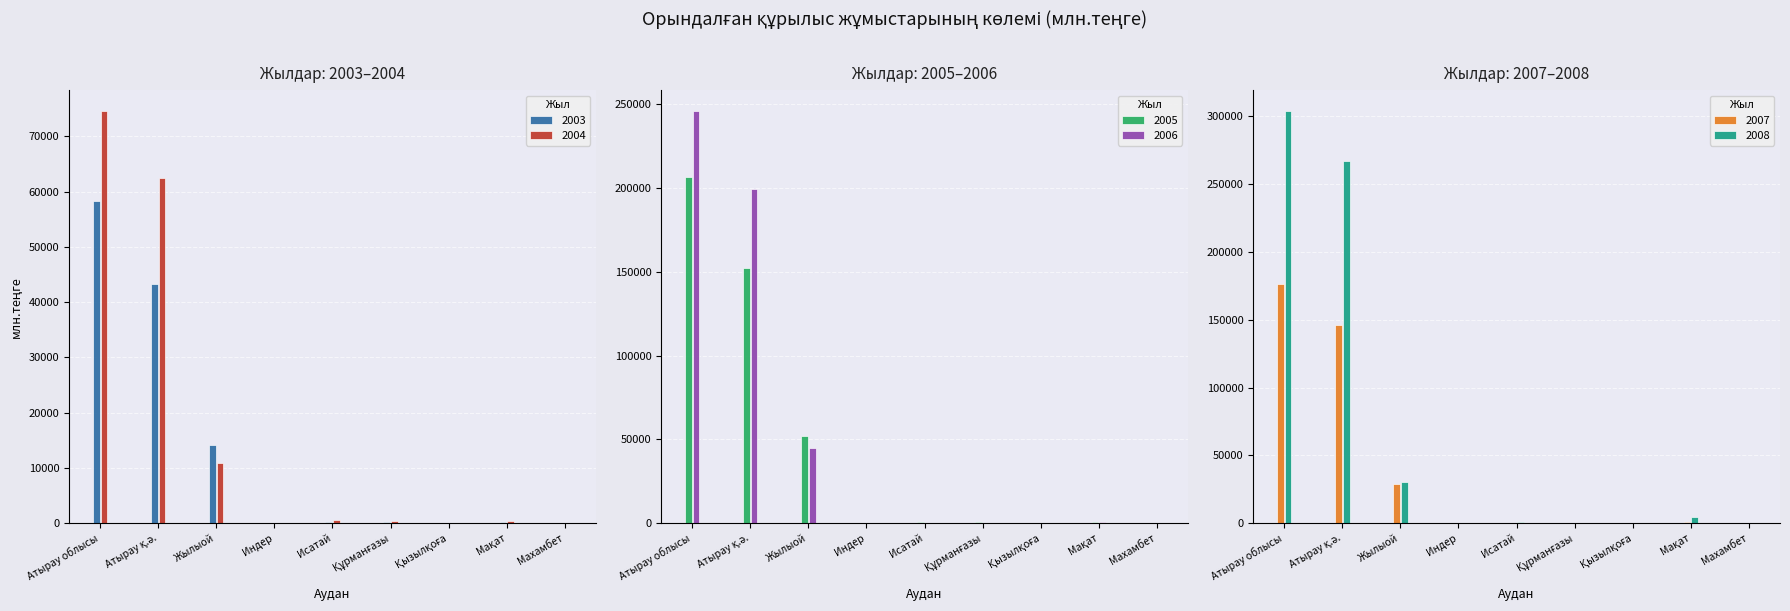

The 2004 series shows 62490 at Атырау қ.ә.. True or false?

True